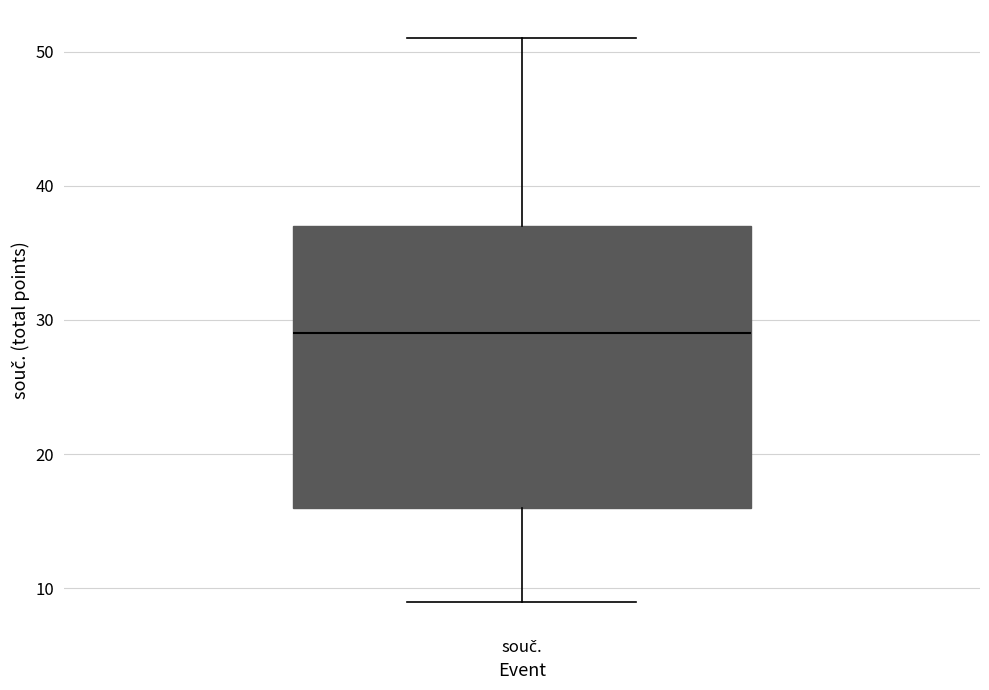

Read this box plot against the y-axis: the position of the median line, the range covered by the box, and the ends of both whiskers. The values are not printed on the chart, so give them approximately, as read against the axis.

median 29, box 16 to 37, whiskers 9 to 51